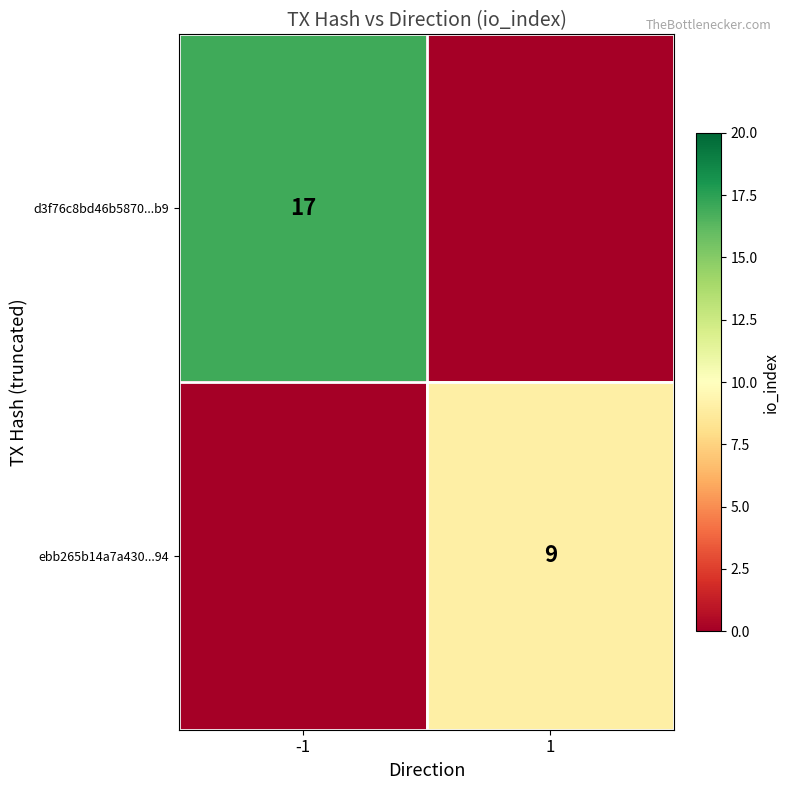

The value of ebb265b14a7a430...94 at 1 is 9. True or false?

True